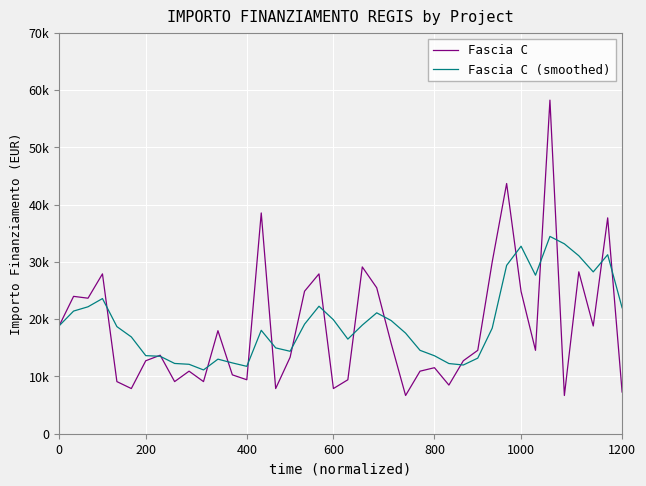

What are all the series names shown in the legend?

Fascia C, Fascia C (smoothed)